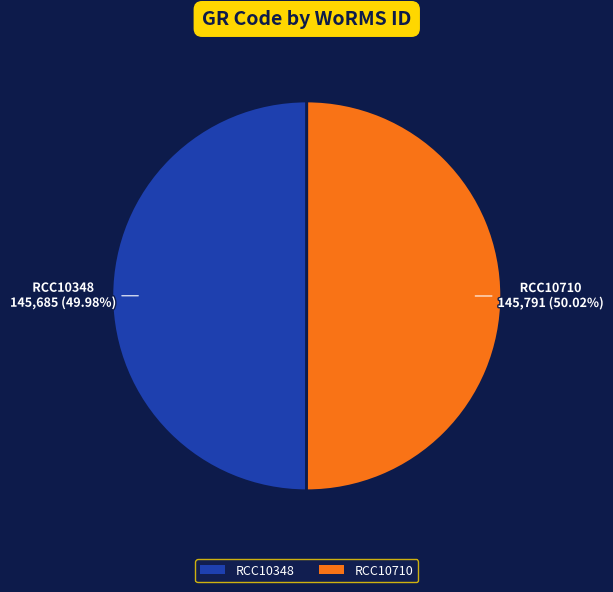

The RCC10348 slice represents 50% of the pie. True or false?

True